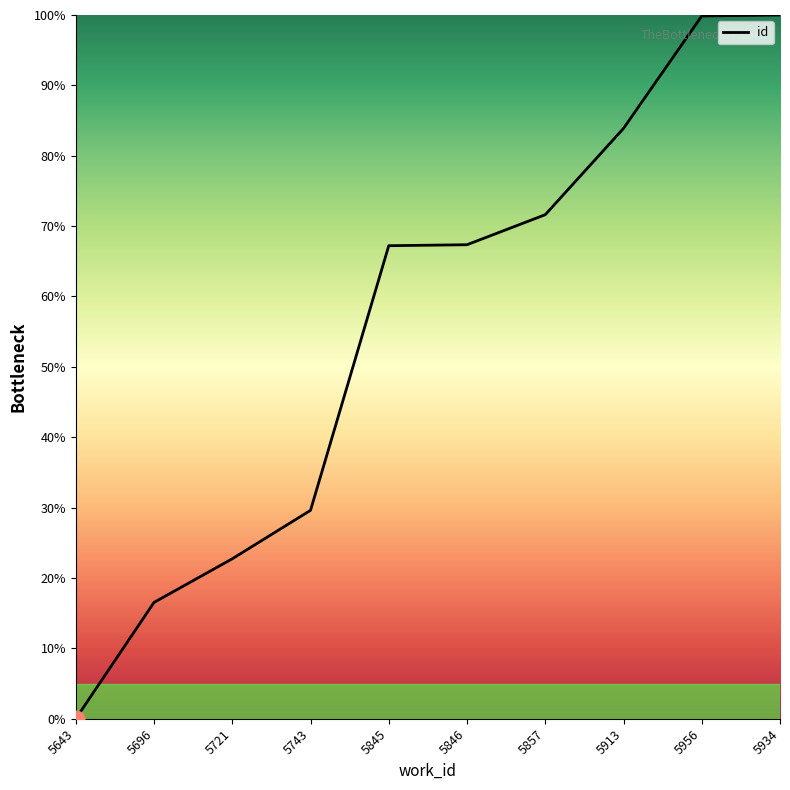

The value at 5956 is 99.9. True or false?

True